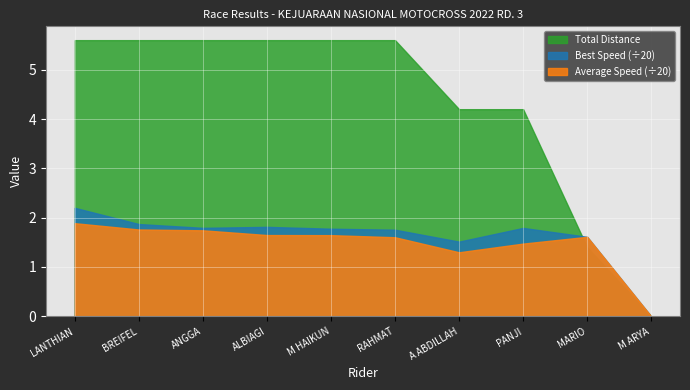

True or false: Best Lap time and Average Speed cross at least once.

False